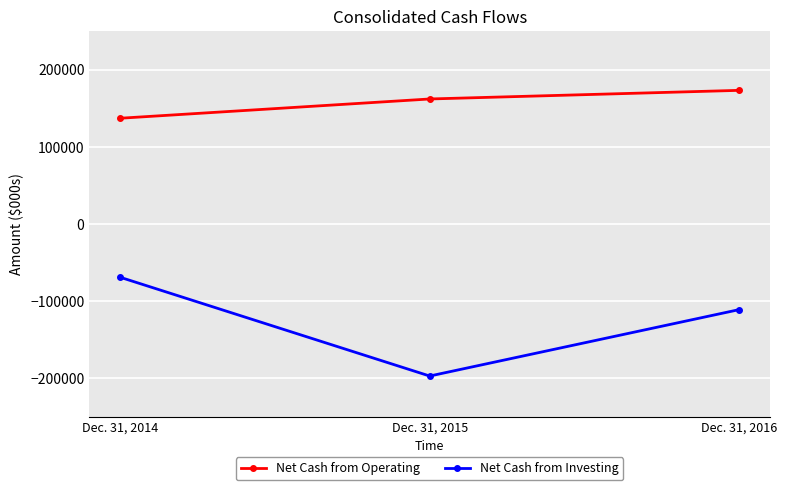

Rank the series by their average value, from highest to lowest.

Net Cash from Operating, Net Cash from Investing